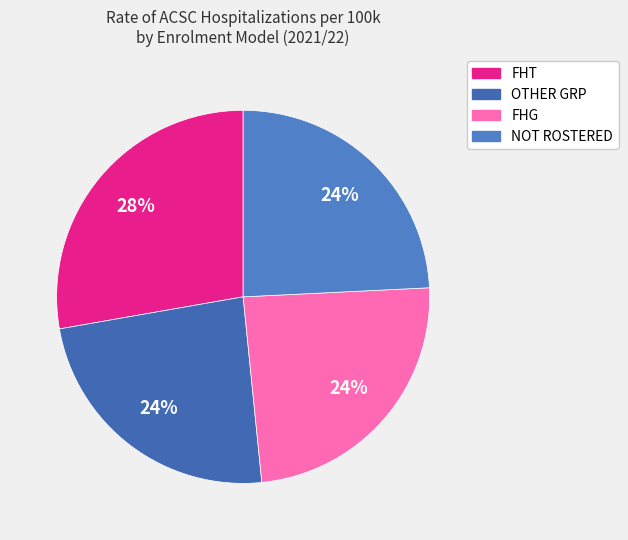

Is it true that FHG is 15% of the pie?

False